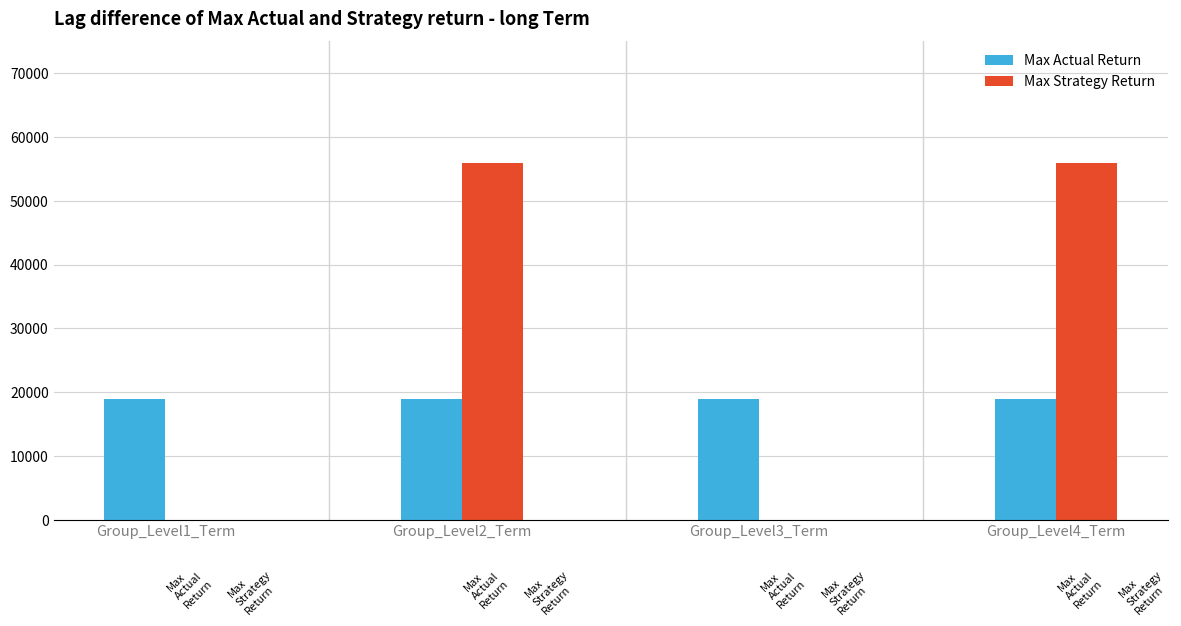

What is the label of the 3rd bar from the right?

Group_Level2_Term